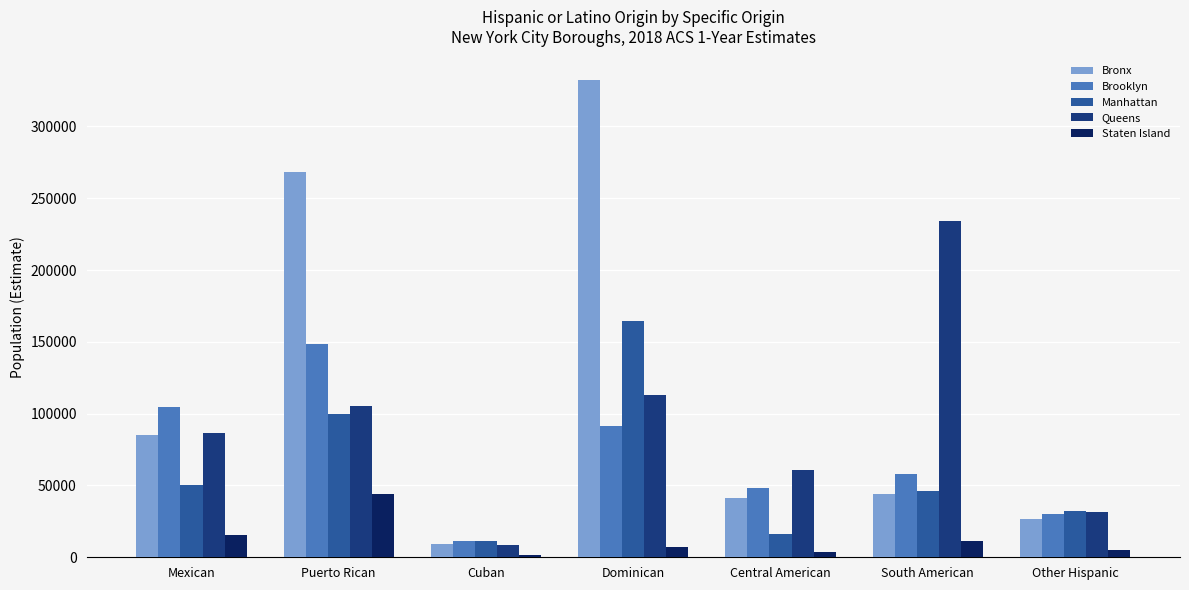

How many bars are there in each group?

5